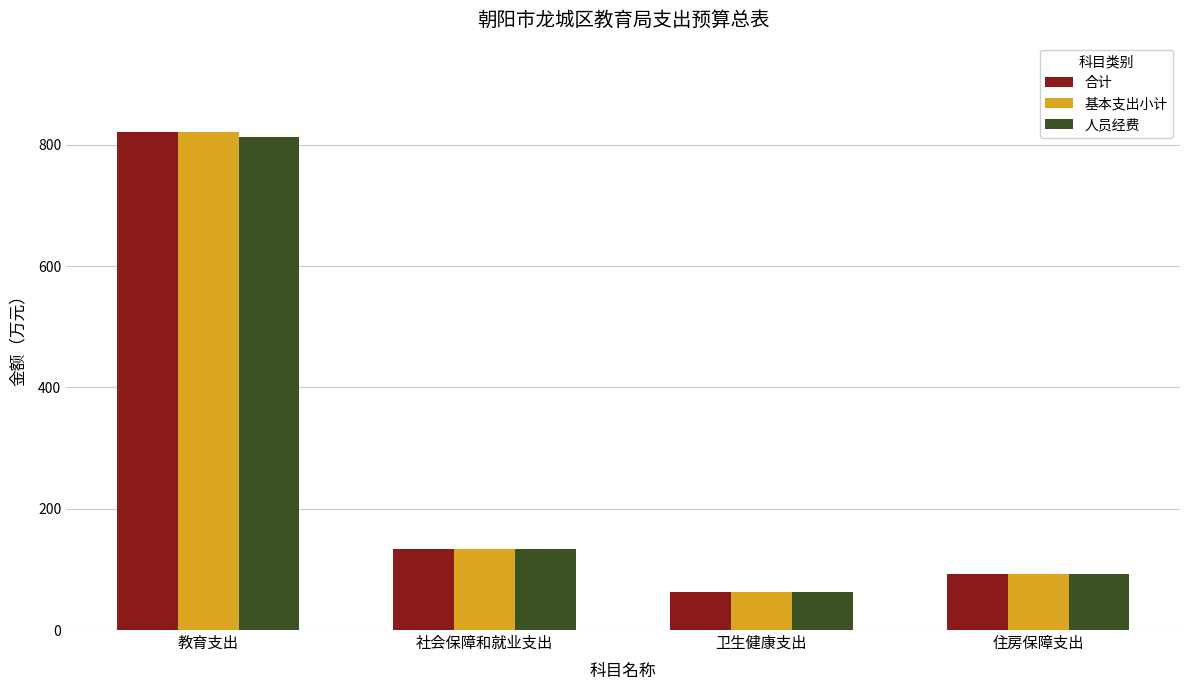

What is the total value across all series at 卫生健康支出?

186.0